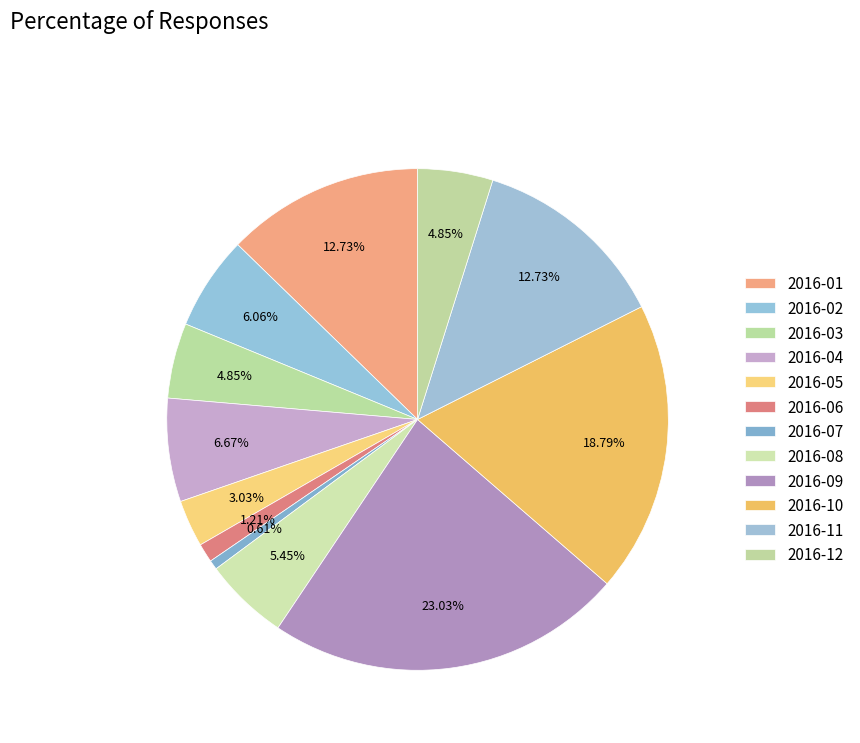

Approximately how many times larger is the value at 2016-06 compared to 2016-12?

0.2